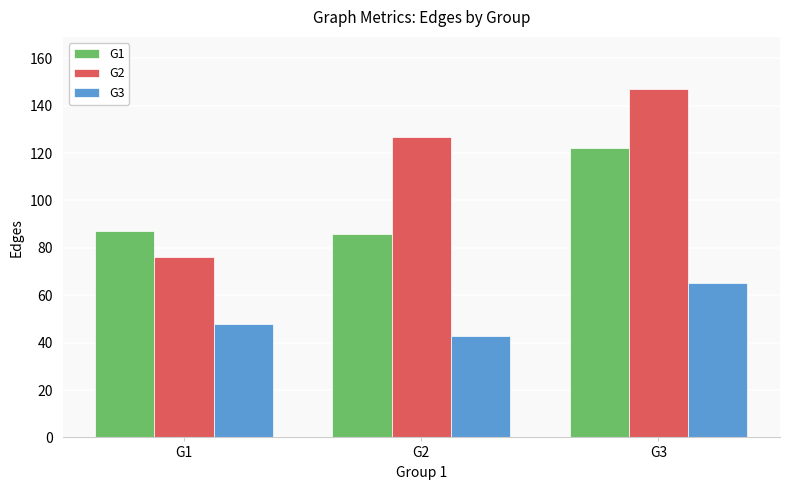

What are all the series names shown in the legend?

G1, G2, G3